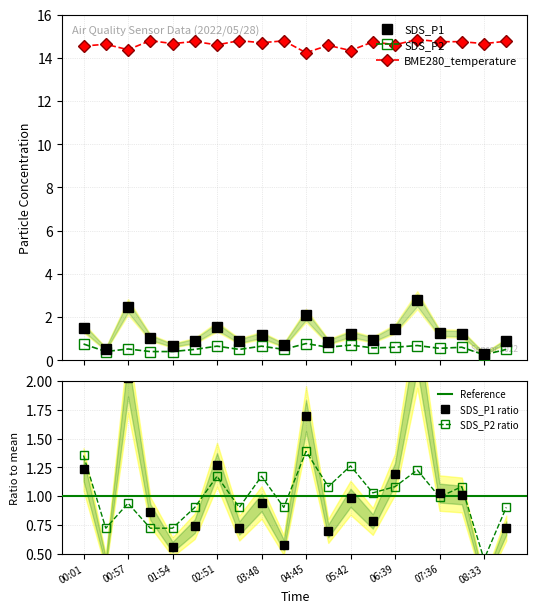

What is the label of the 15th point from the right?

02:23